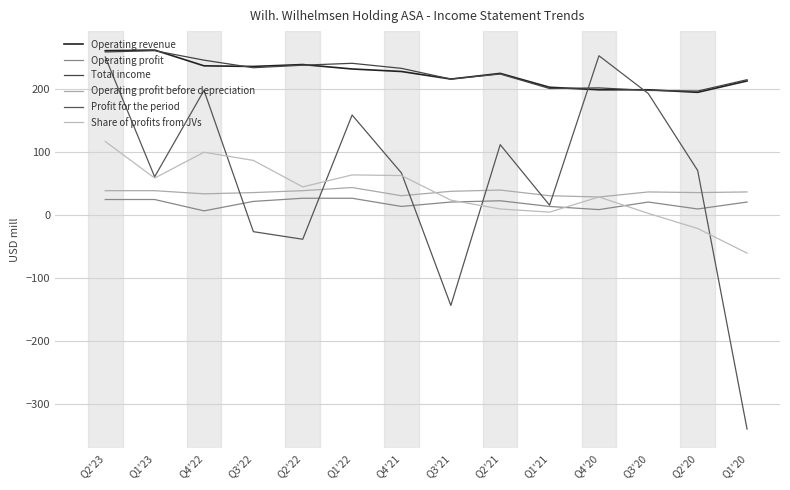

How many lines are shown in the chart?

6